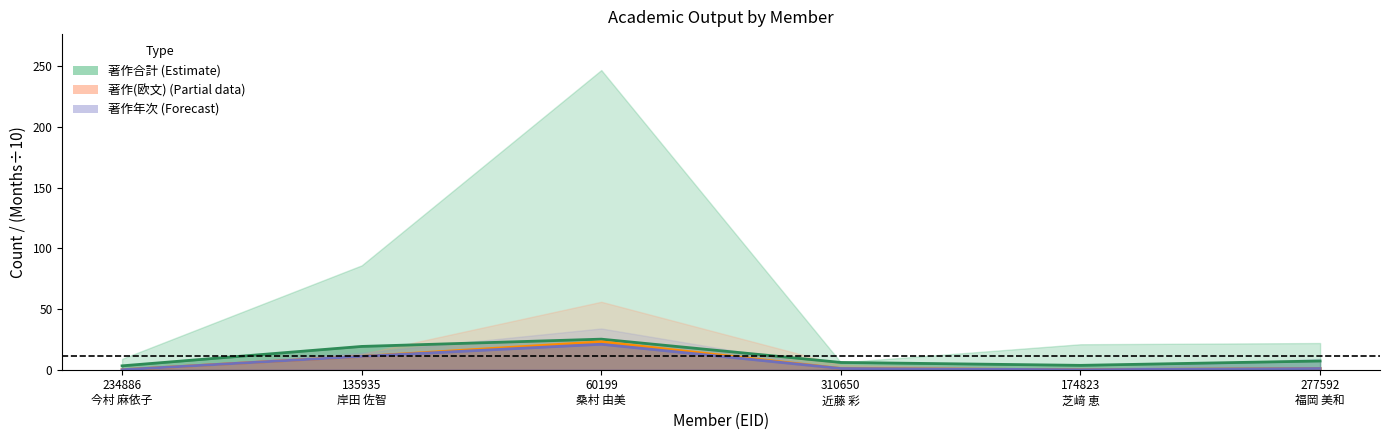

What is the spread (max minus min) of values at 234886
今村 麻依子?

3.2